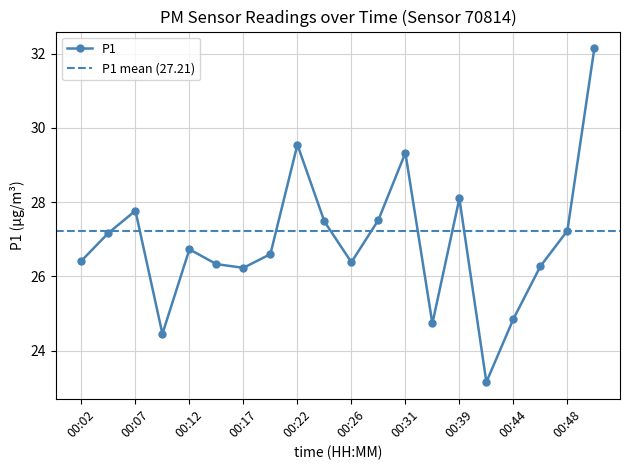

What is the difference between the second highest and minimum values?

6.4